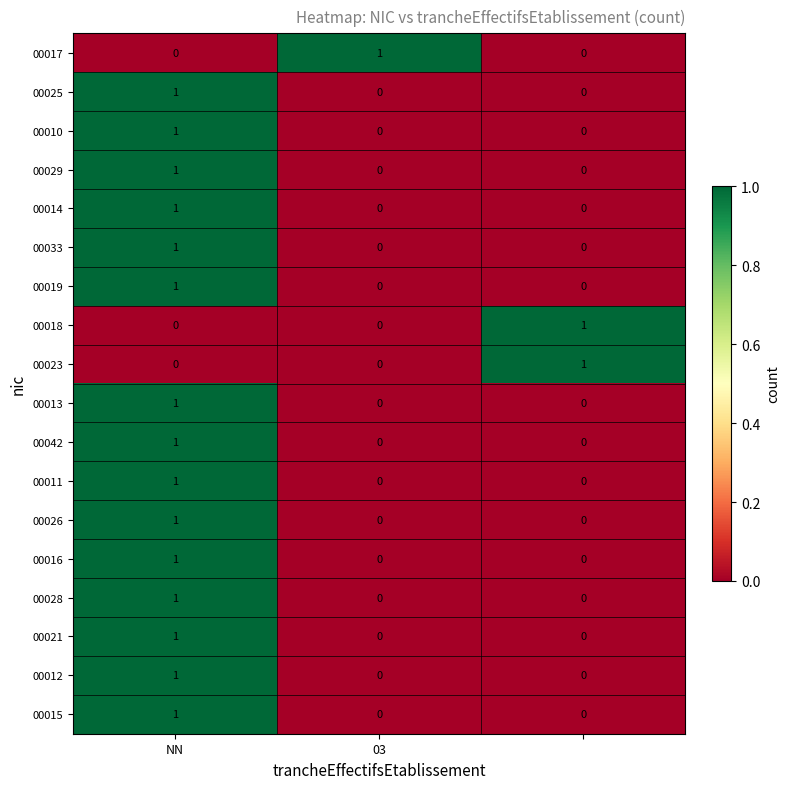

Count the 00025 values in the range 0 to 1.

3